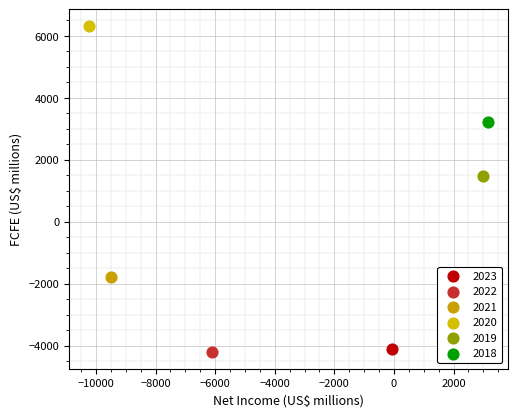

Which series reaches the minimum Y coordinate?

2022